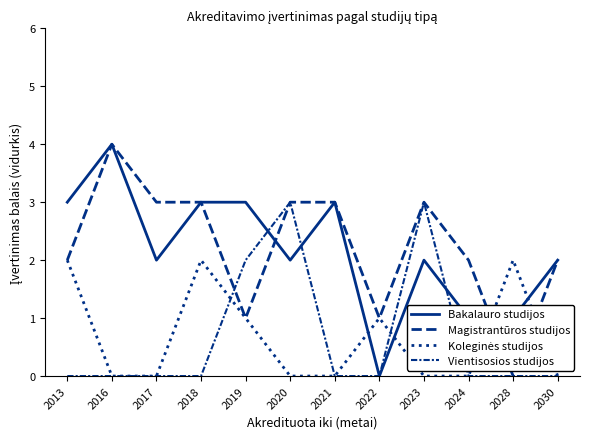

Which series has the largest total across all categories?

Magistrantūros studijos